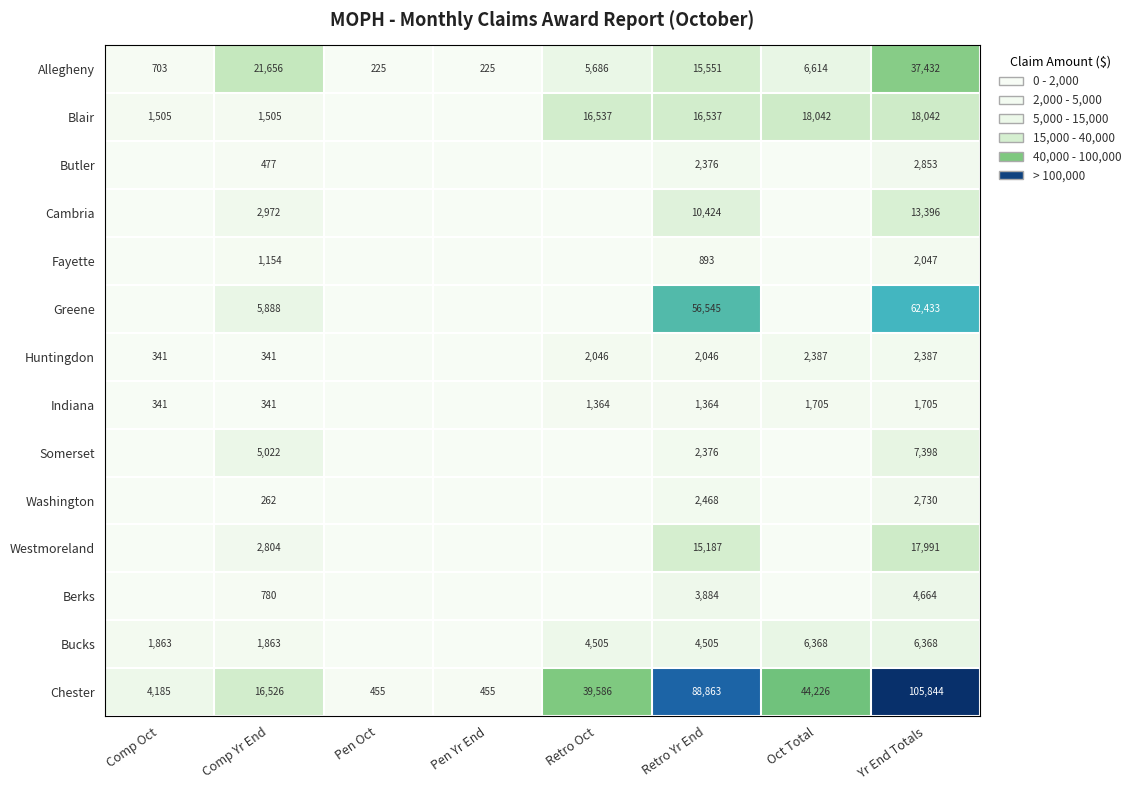

Is the value of Allegheny at Comp Yr End greater than the value of Chester at Comp Yr End?

Yes